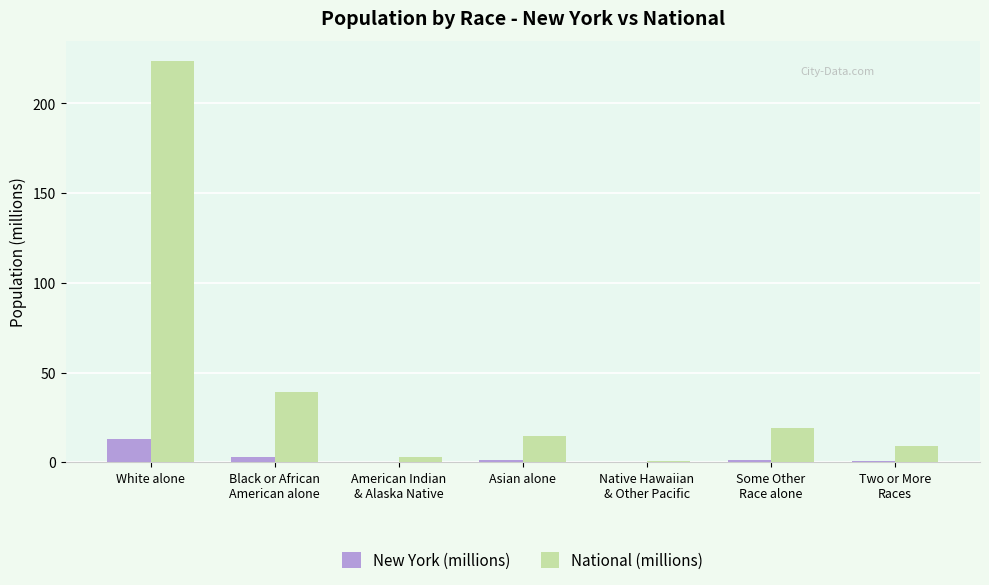

Read the National (millions) value at White alone.

223.6